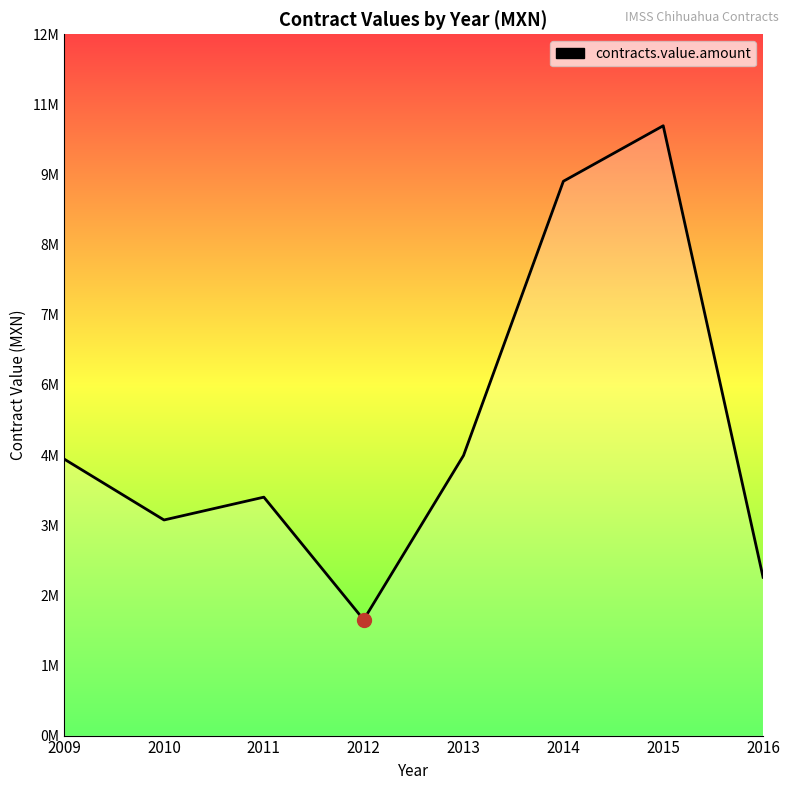

Is this an area chart (filled region under the line)?

Yes